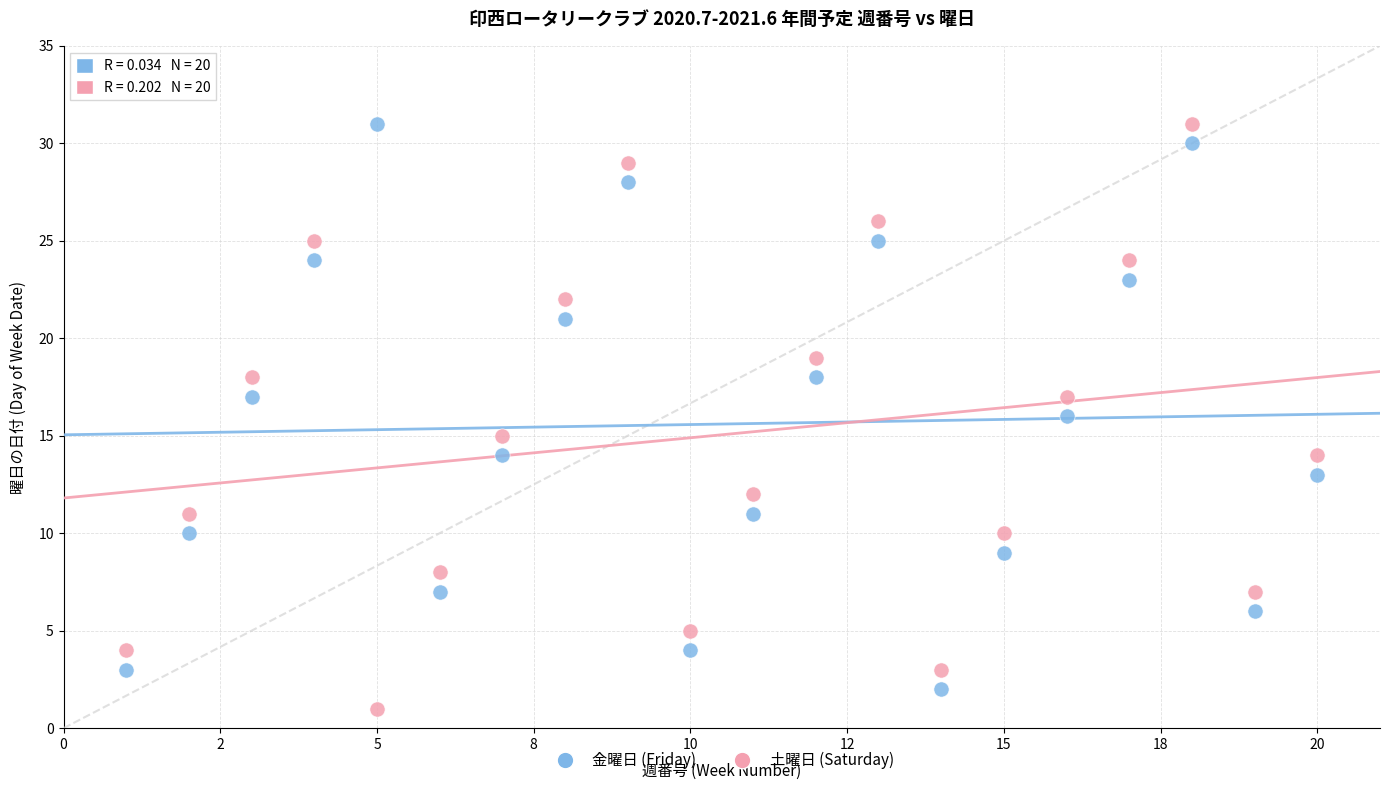

Across all data points, what is the range of Y values (max minus min)?

30